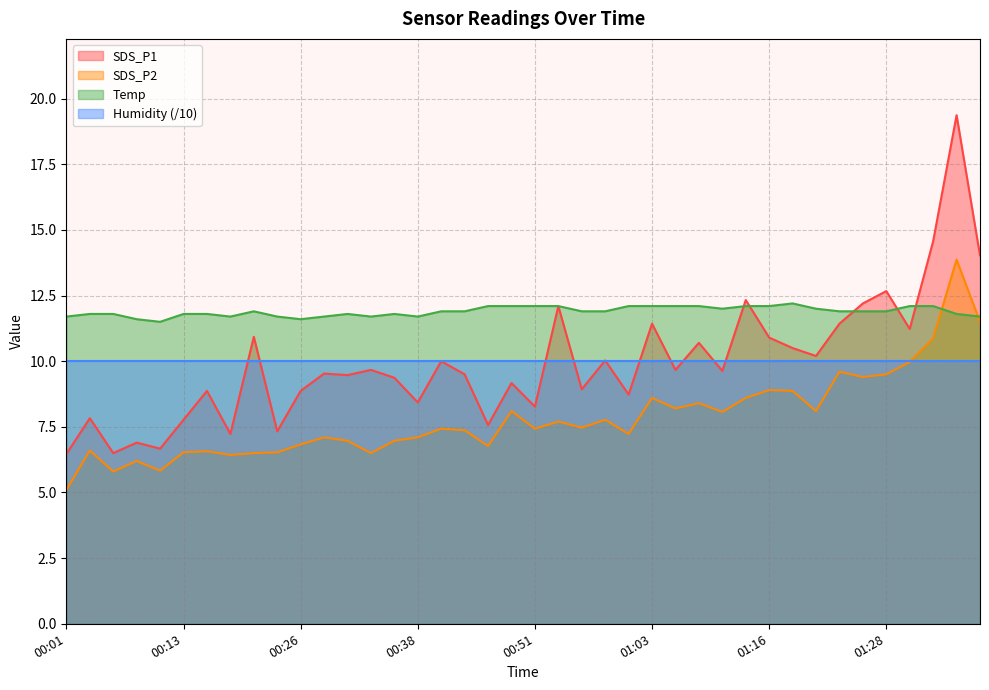

Does the chart have visible grid lines?

Yes